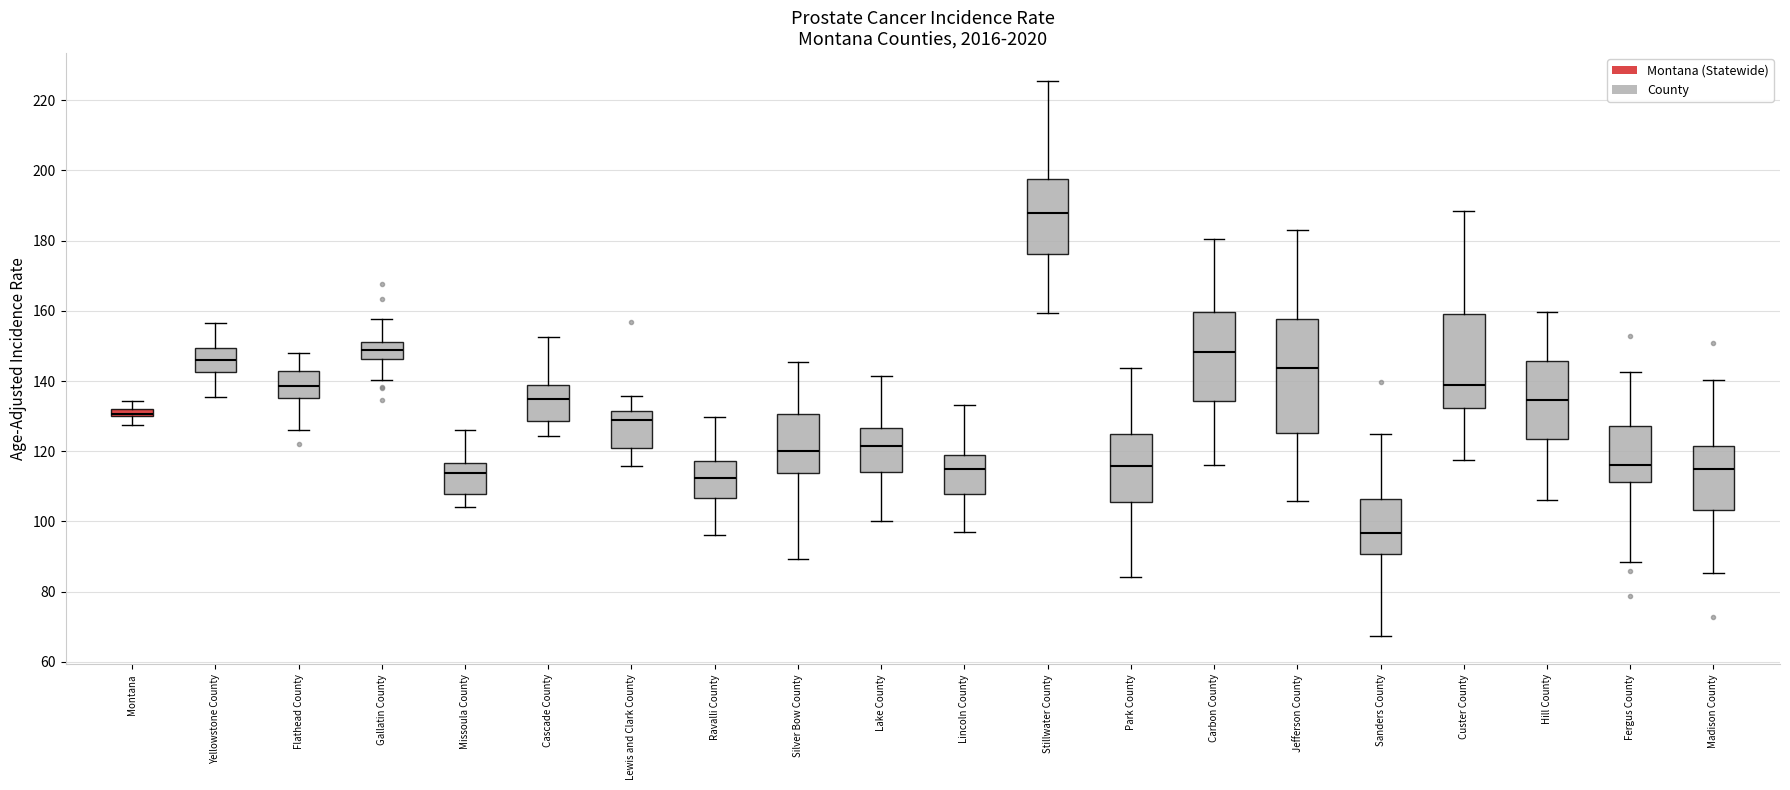

Where does the median line of the box for Ravalli County sit on the y-axis? The values are not printed on the chart, so give them approximately, as read against the axis.

112